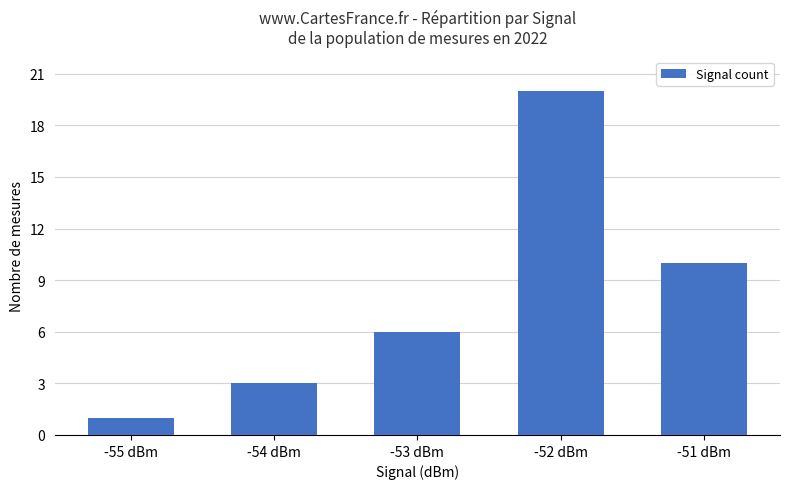

What is the value of the 4th bar from the left?

20